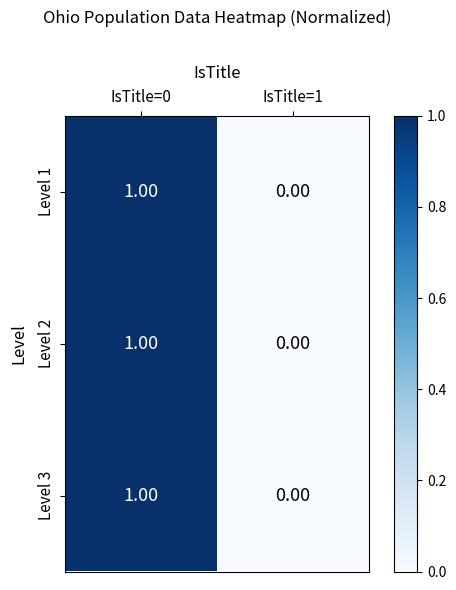

What is the total value across all series at IsTitle=0?

3